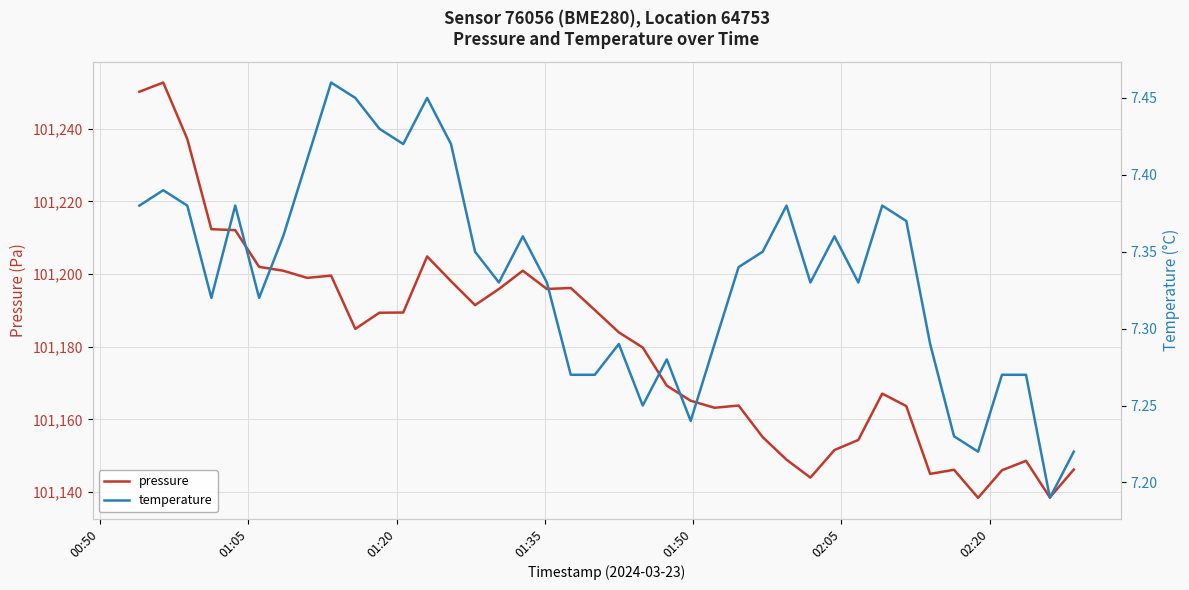

True or false: temperature and pressure intersect in this chart.

False